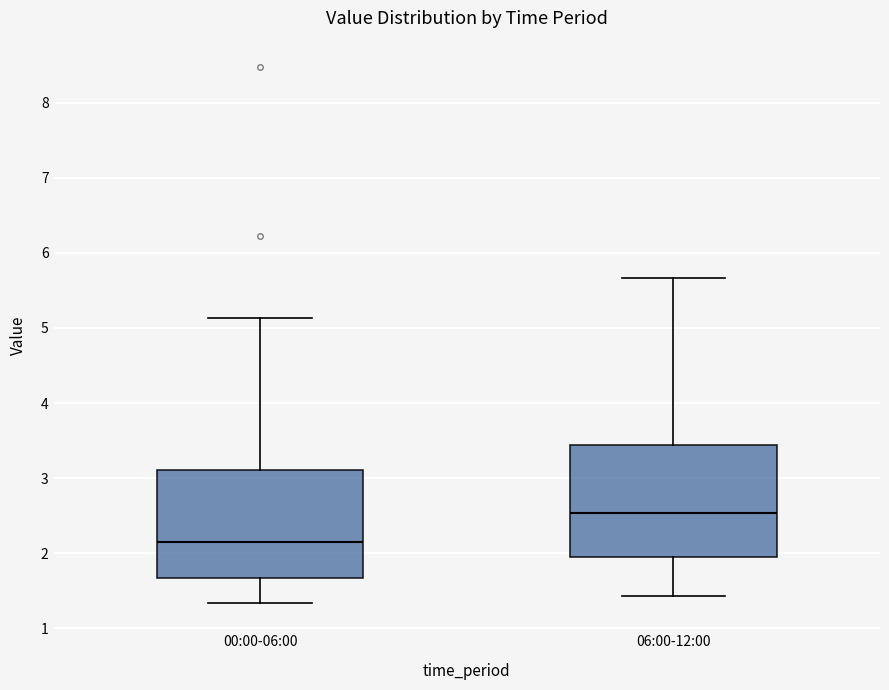

Where is the lower edge of the box for 06:00-12:00 on the y-axis? The values are not printed on the chart, so give them approximately, as read against the axis.

2.0